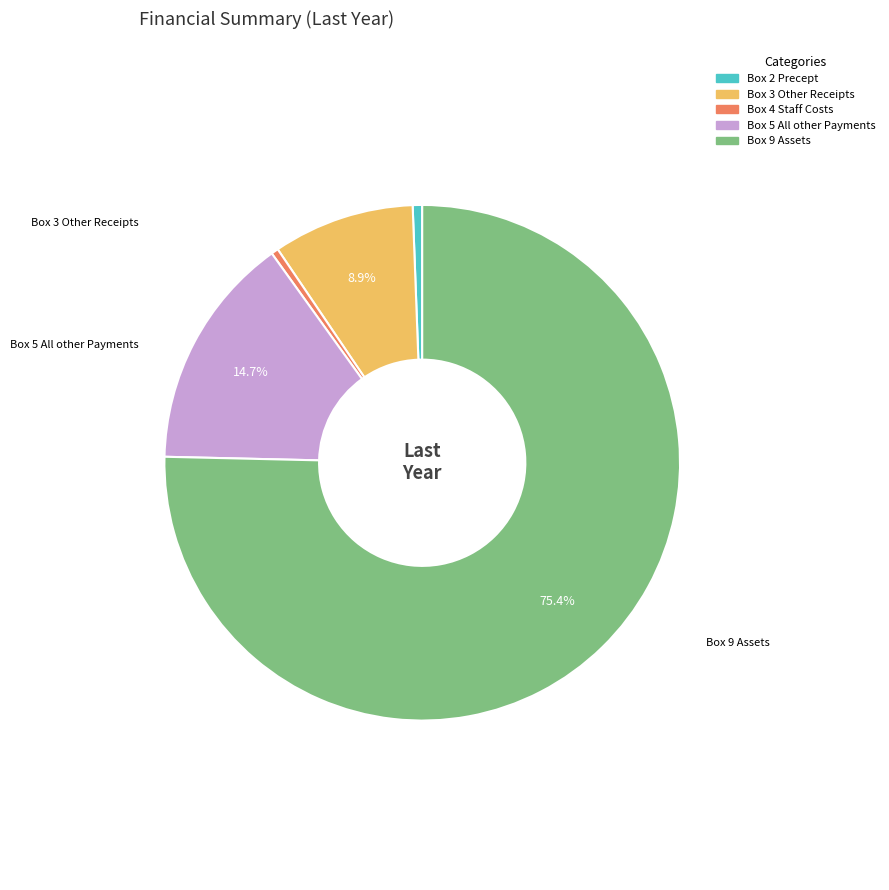

To the nearest percent, what is the difference between the largest and smallest slice percentages?

75%